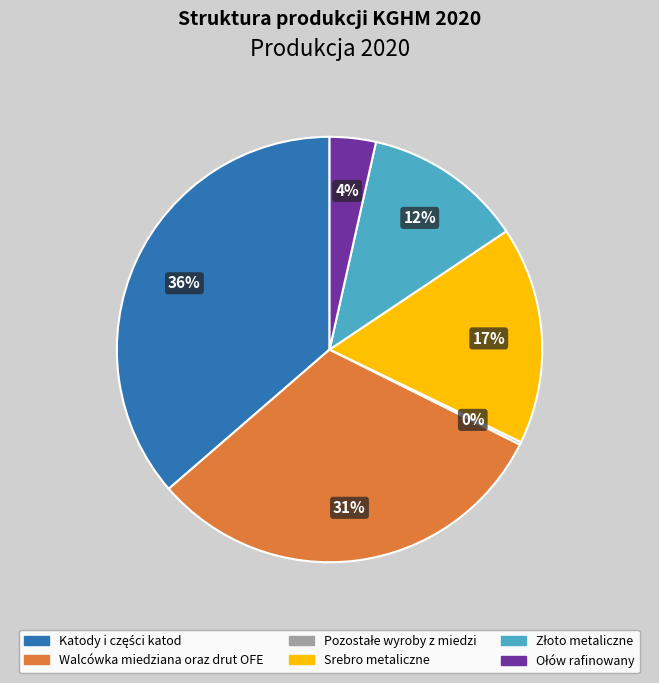

To the nearest percent, what is the average slice percentage?

17%